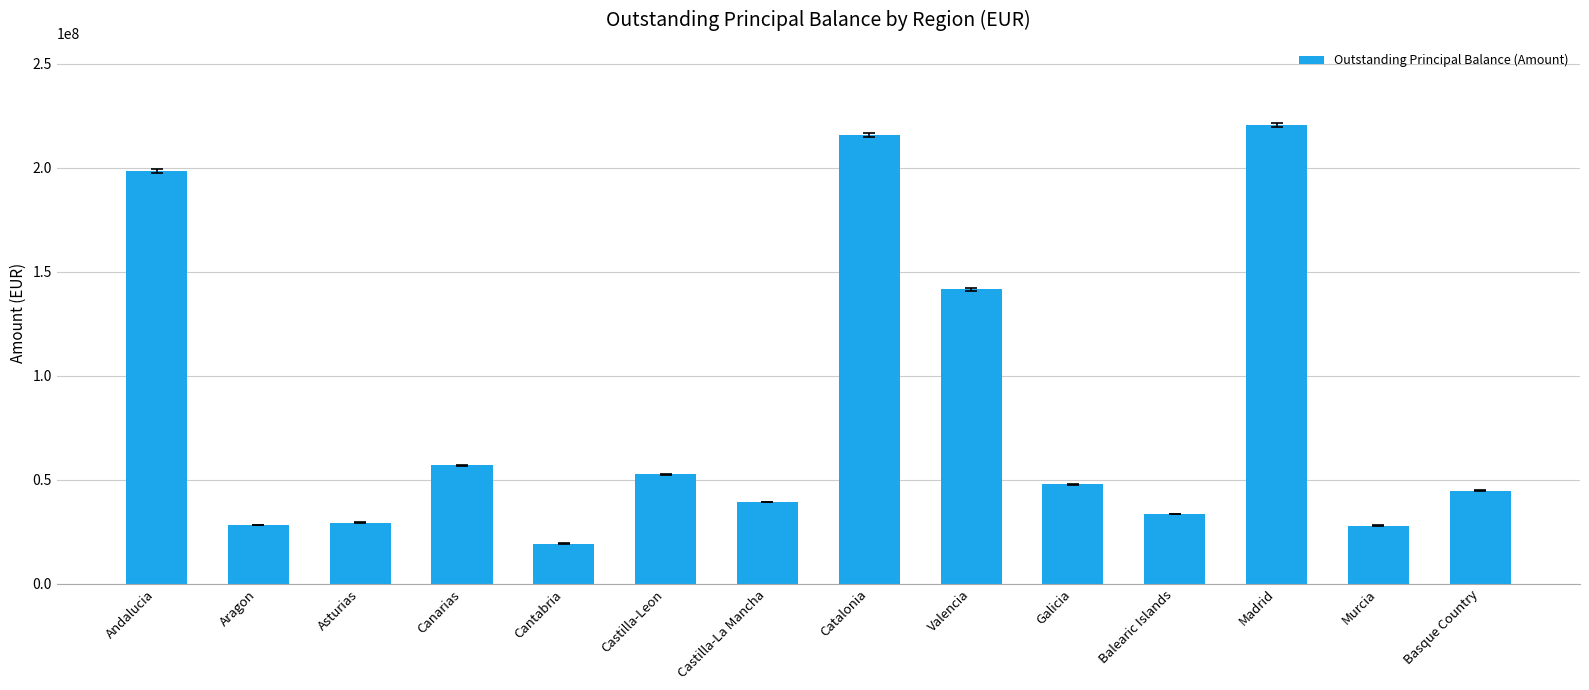

Approximately how many times larger is the value at Murcia compared to Castilla-Leon?

0.5